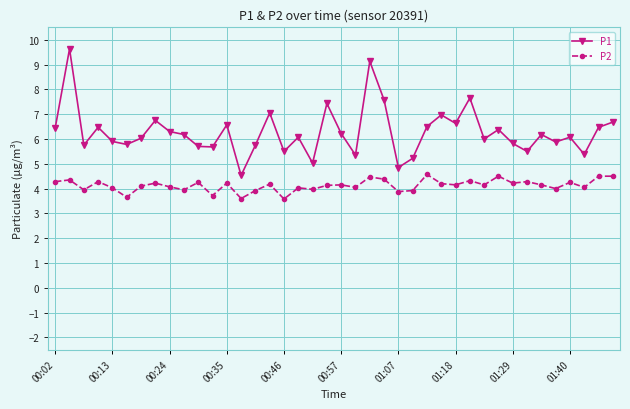

List the series in order of their peak value, lowest first.

P2, P1